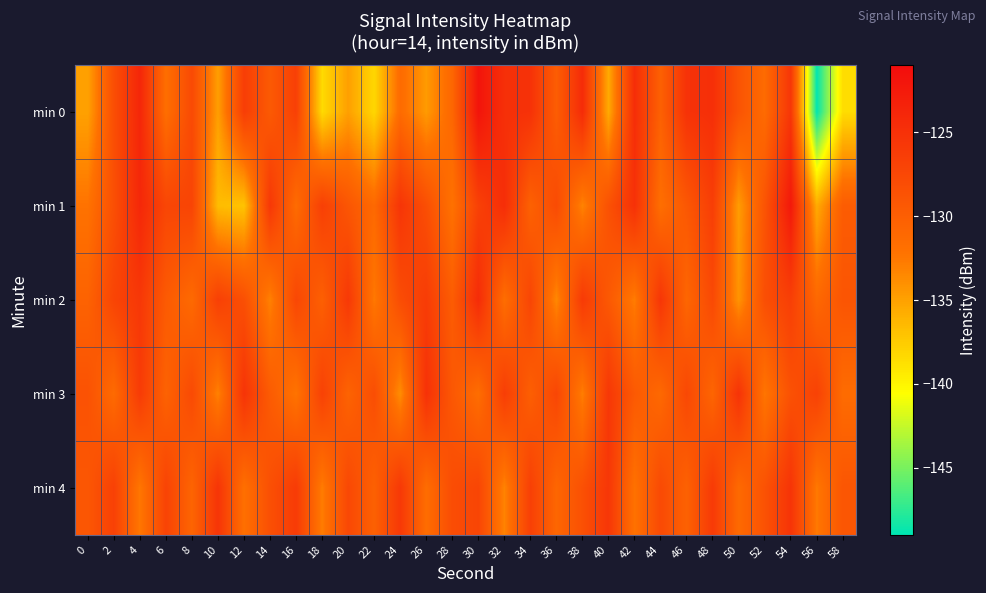

Which series has the largest total across all categories?

min 4